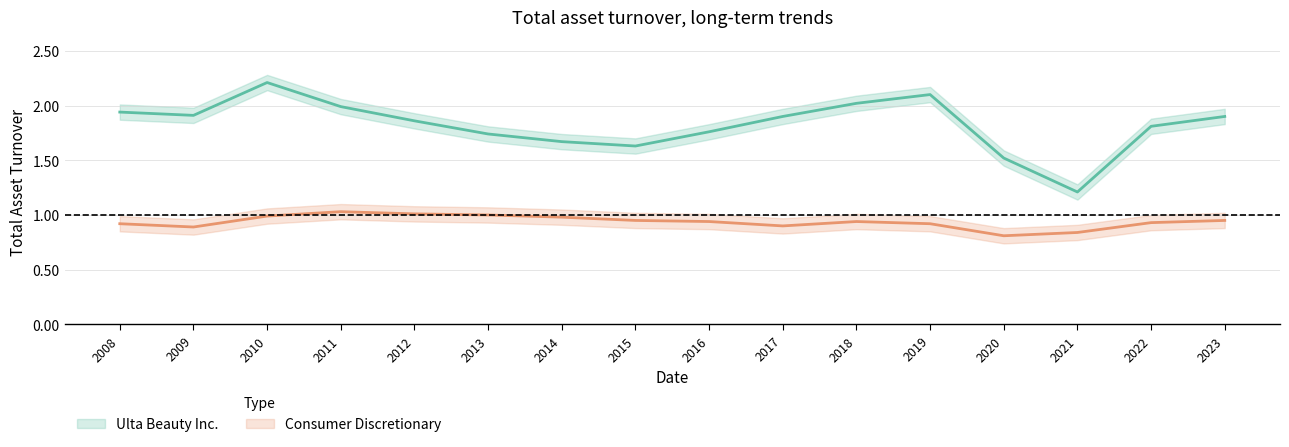

What is the value of the Consumer Discretionary point at the 10th from the left?

0.9